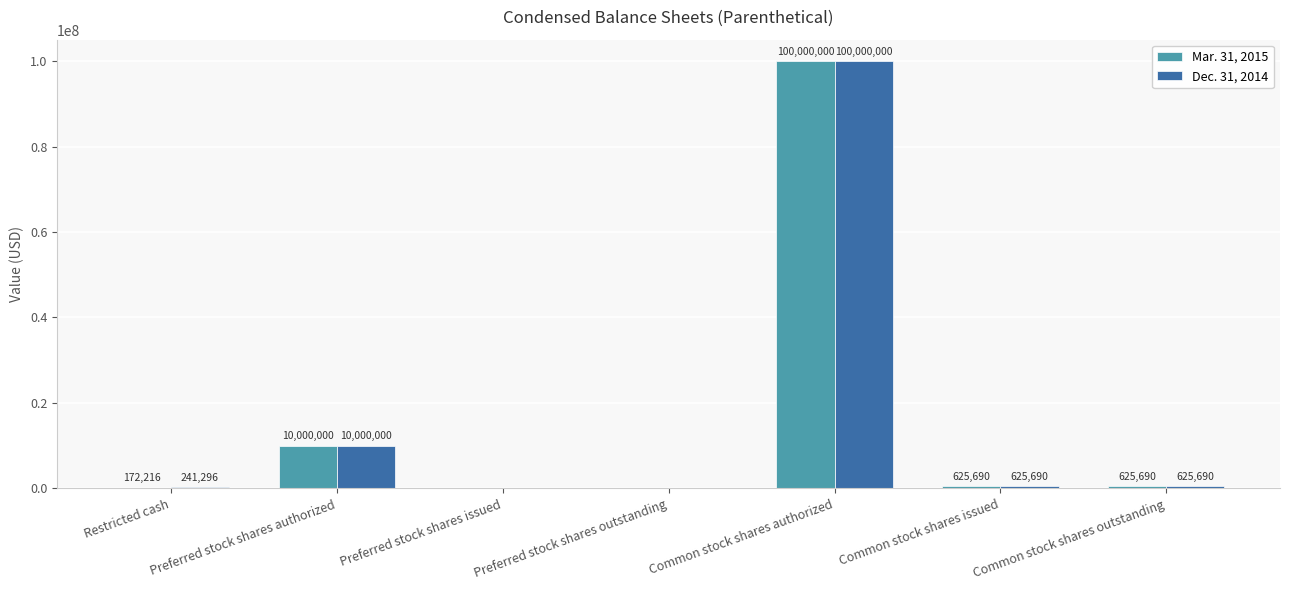

What are all the series names shown in the legend?

Mar. 31, 2015, Dec. 31, 2014